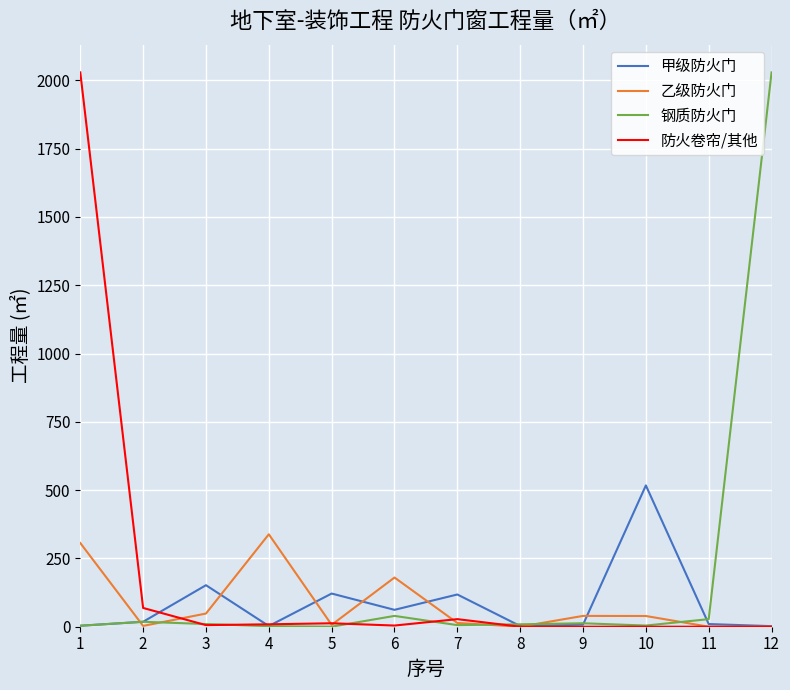

What is the difference between the maximum and minimum values in the 防火卷帘/其他 series?

2029.0